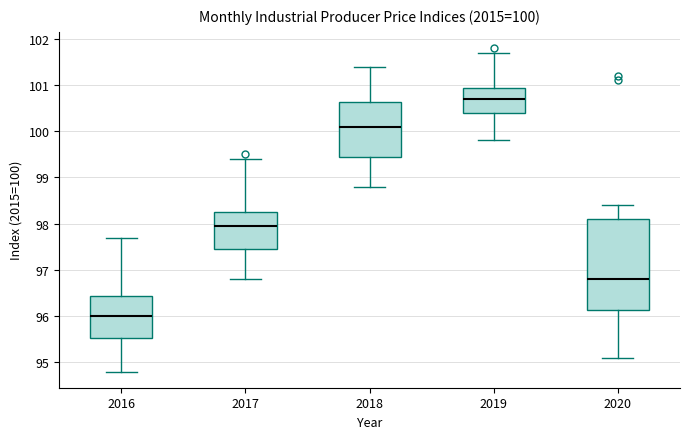

Which box is the tallest, from its lower edge to its upper edge?

2020